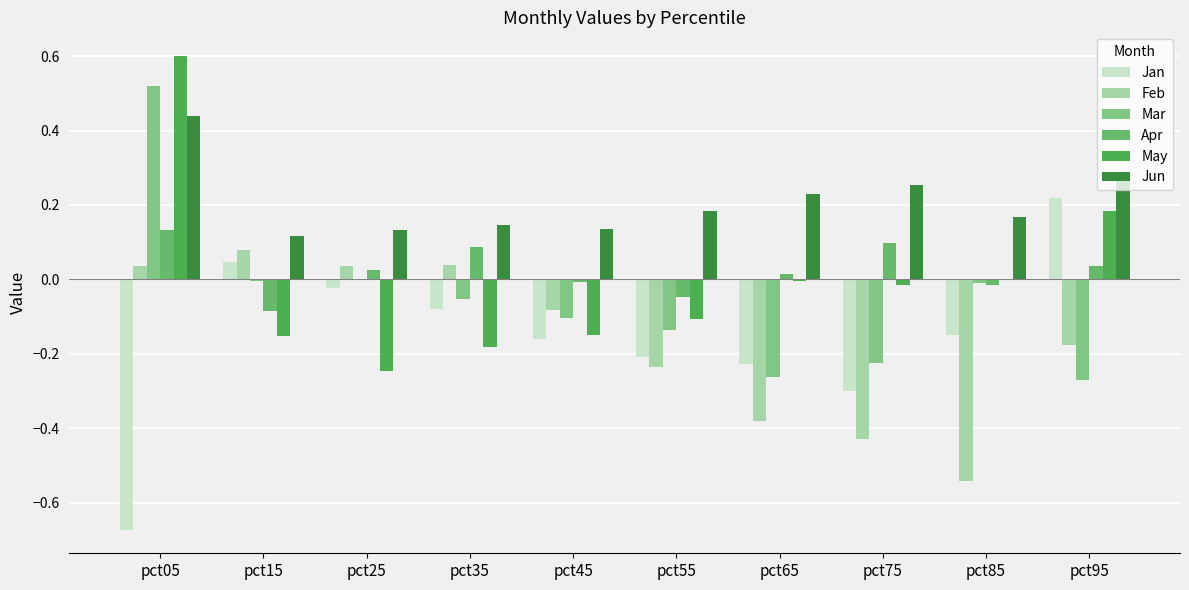

What are all the series names shown in the legend?

Jan, Feb, Mar, Apr, May, Jun